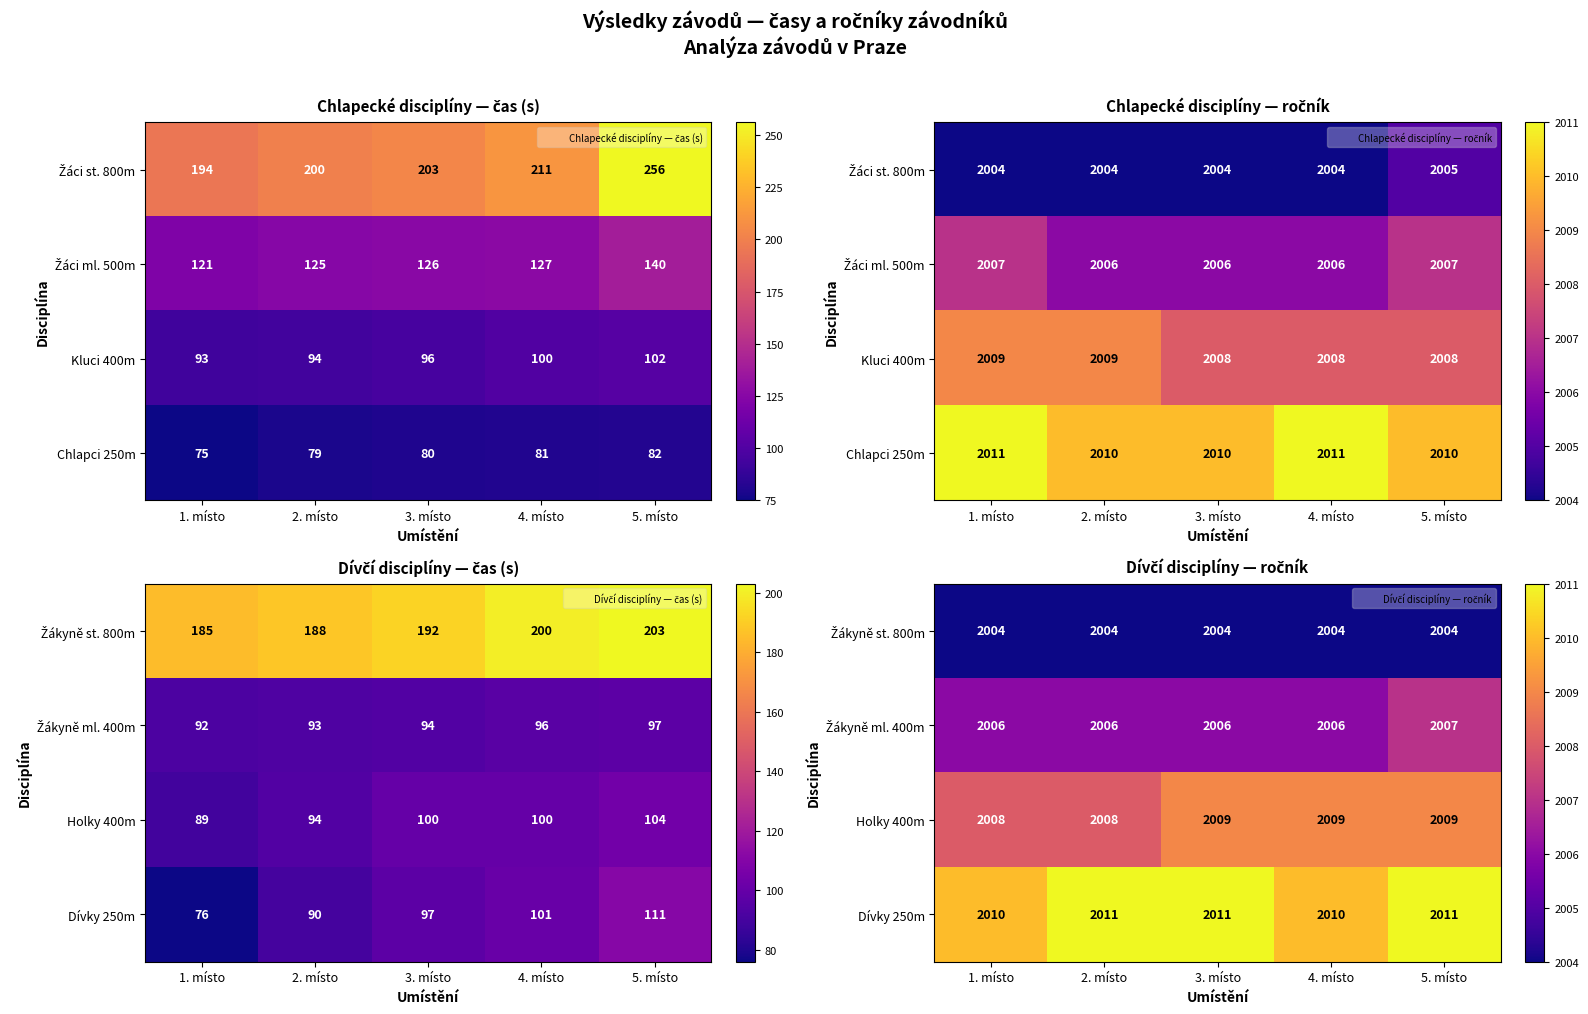

What is the spread (max minus min) of values at 3. místo?

7